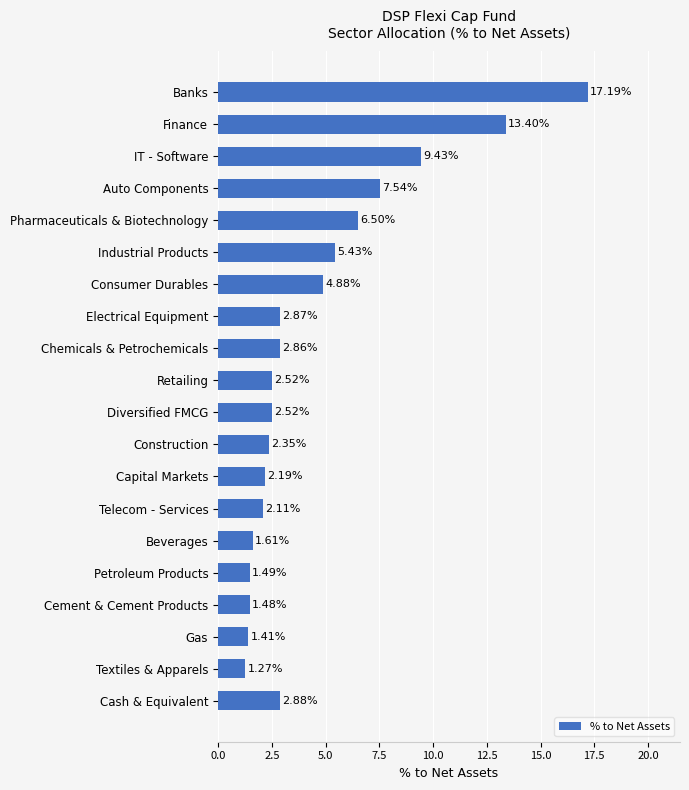

What is the difference between the maximum and minimum values?

15.9